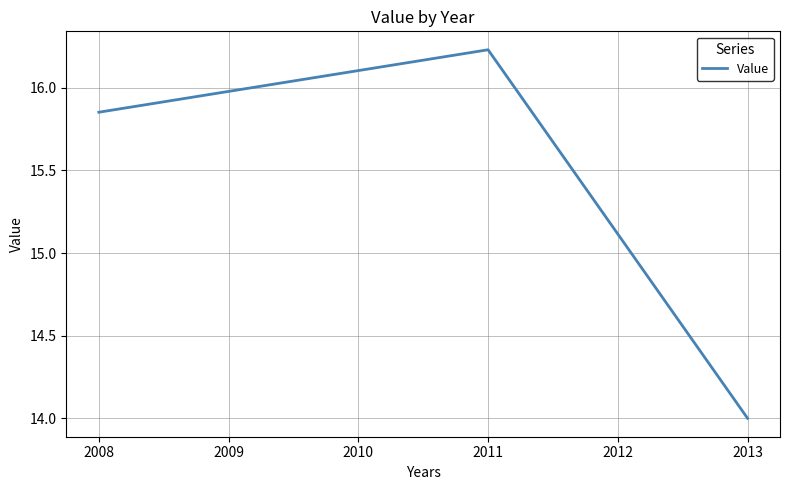

How many values exceed 15?

2